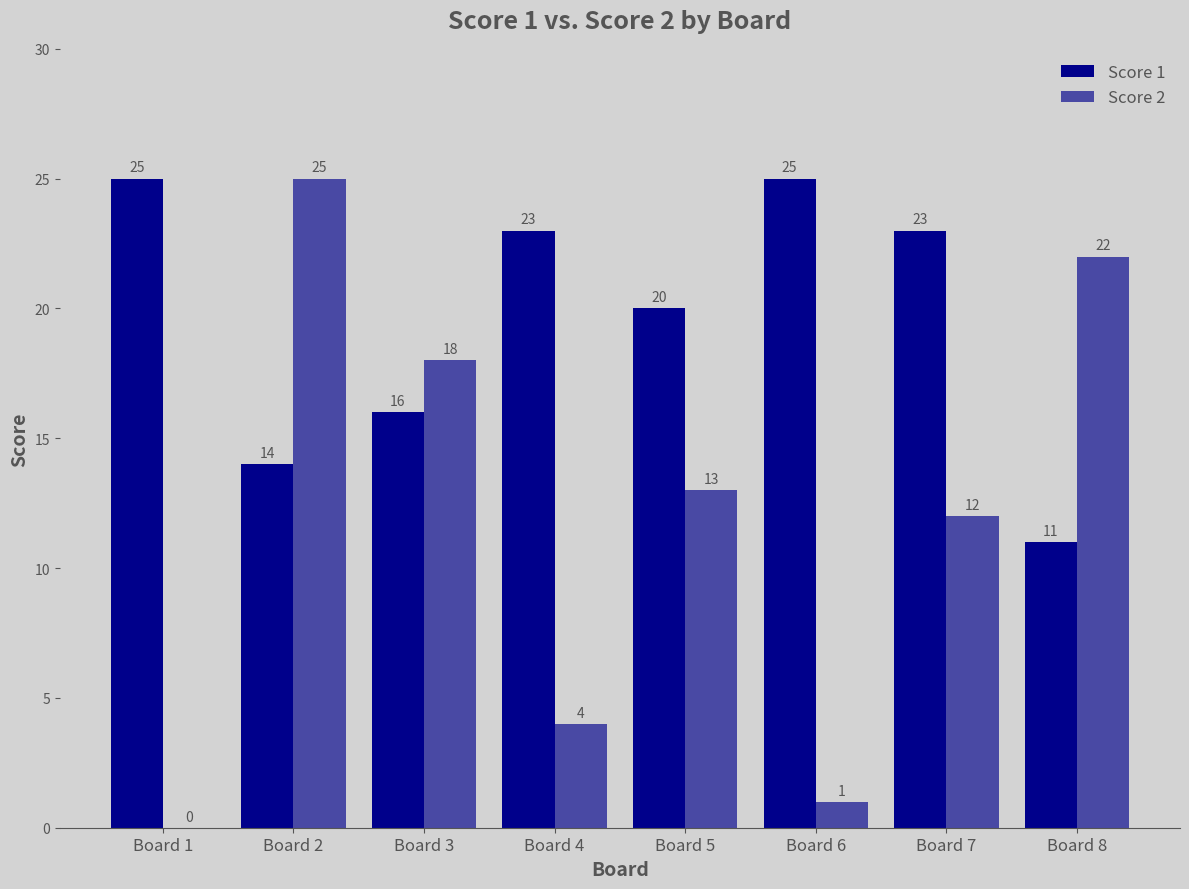

Are the bars horizontal?

No